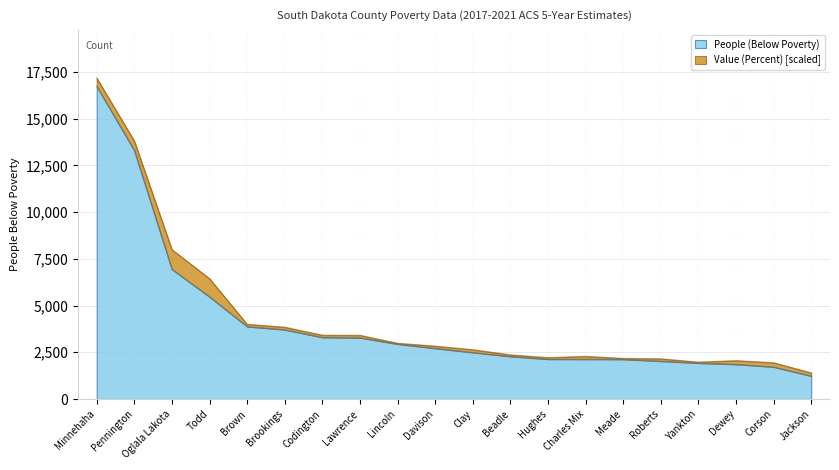

True or false: the data shows 5471 at Todd.

True